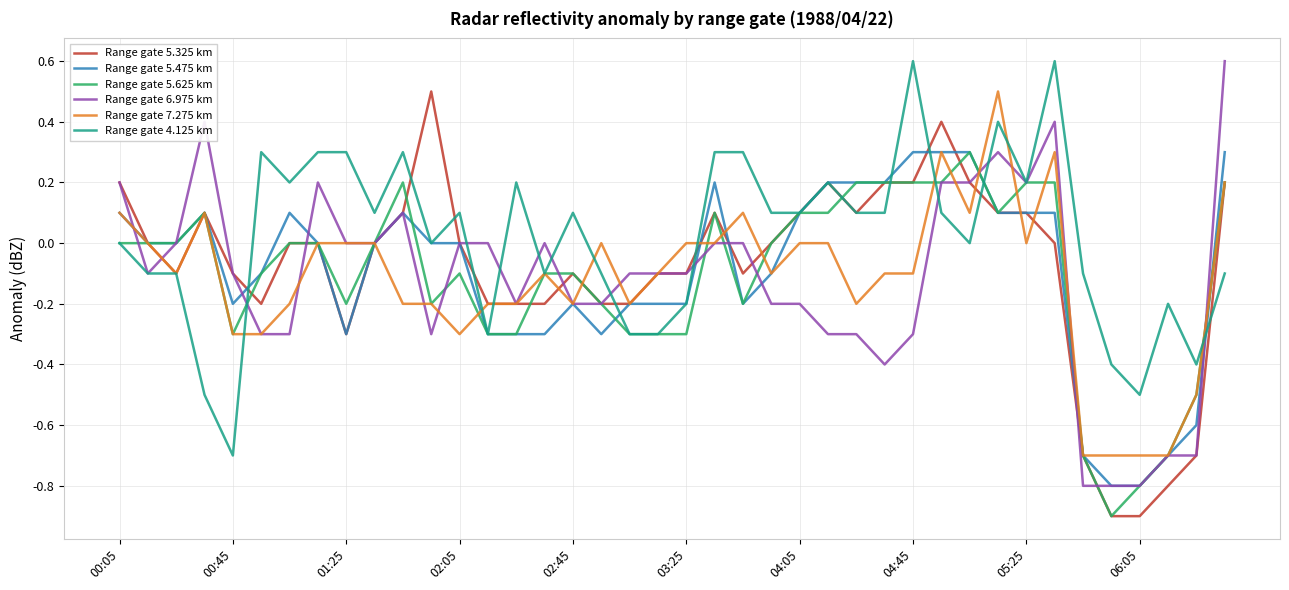

What is the average value of the Range gate 5.475 km series?

-0.1